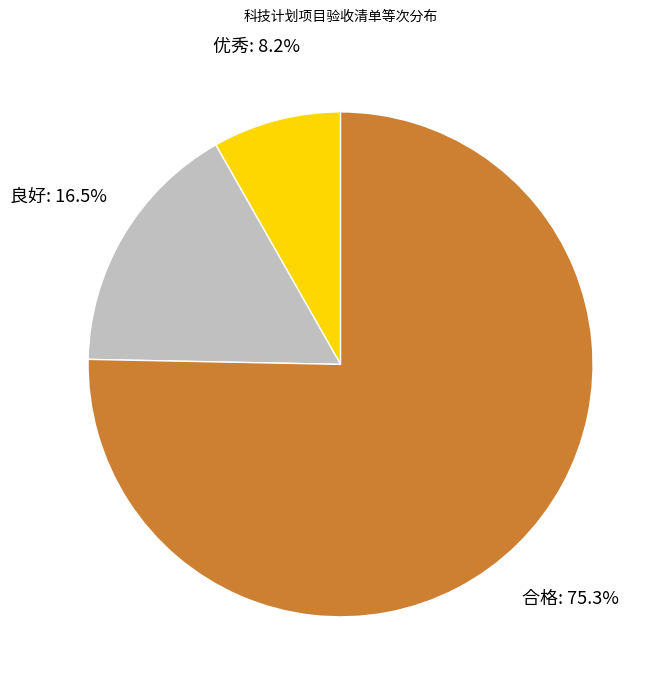

Does any single category account for the majority?

Yes